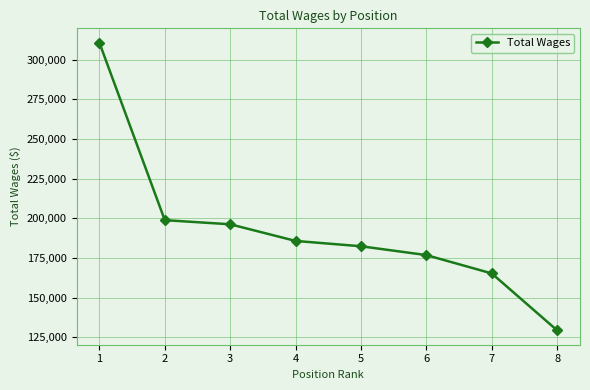

True or false: there are more than 0 points higher than both neighbors.

False